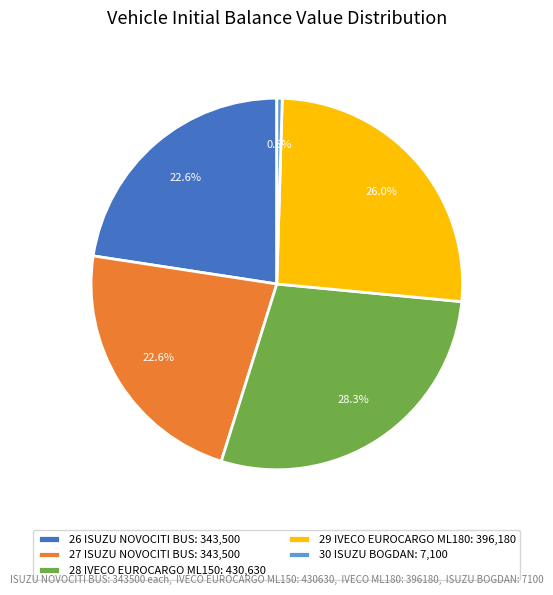

Is there any slice that represents more than half of the pie?

No